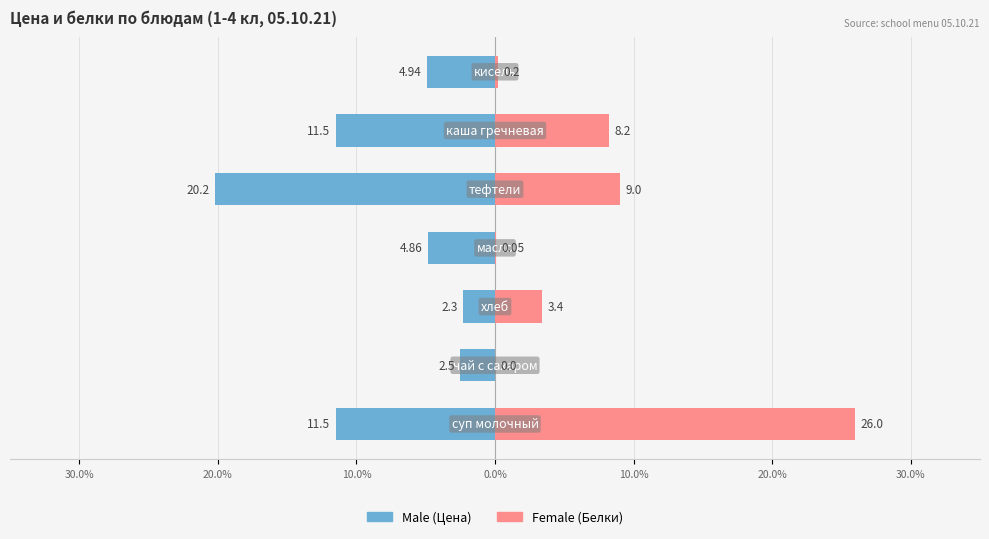

What are all the series names shown in the legend?

Male, Female